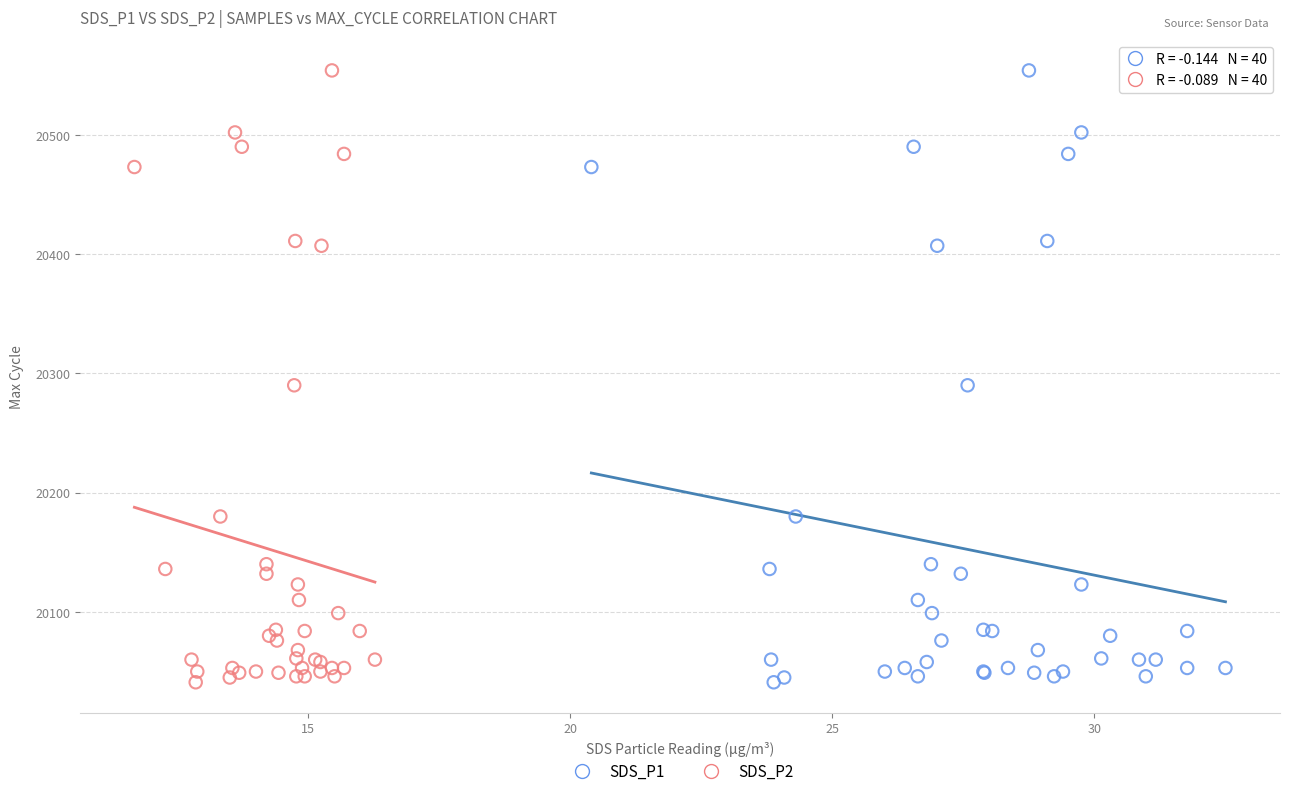

What are all the series names shown in the legend?

SDS_P1, SDS_P2